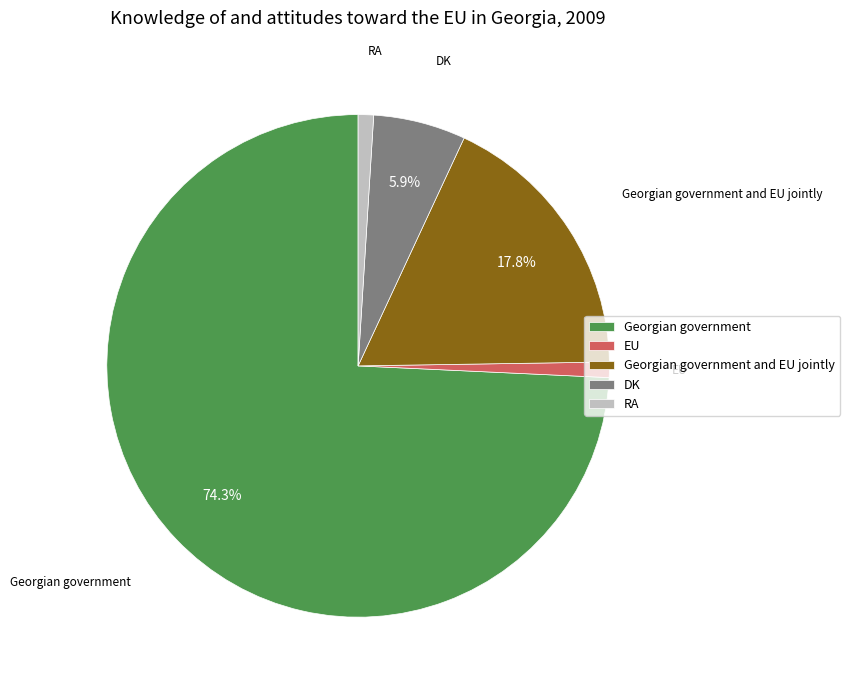

Which slice is the largest?

Georgian government